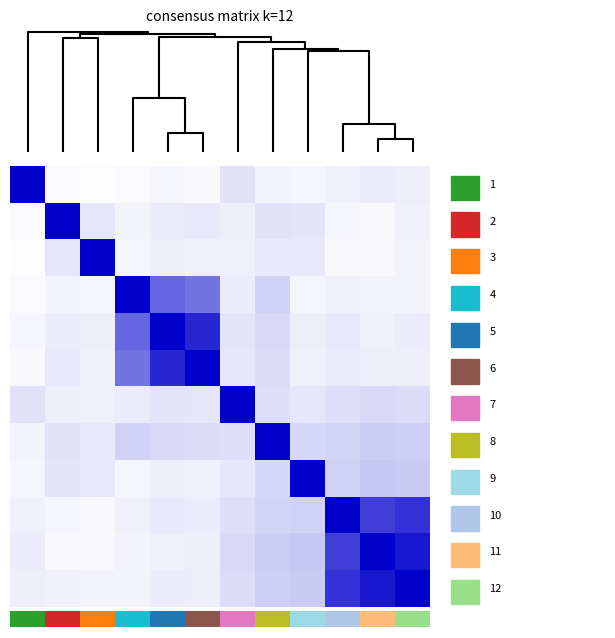

How many distinct data groups are displayed?

12